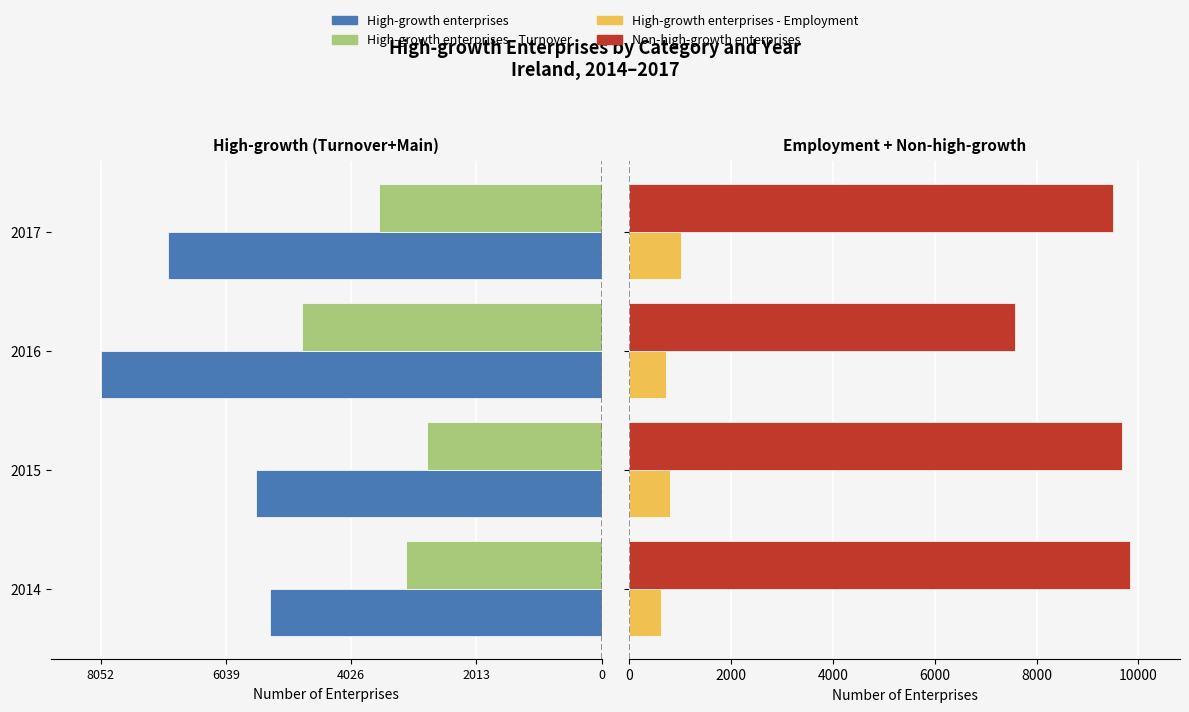

Are the bars grouped side by side (vs. stacked)?

Yes